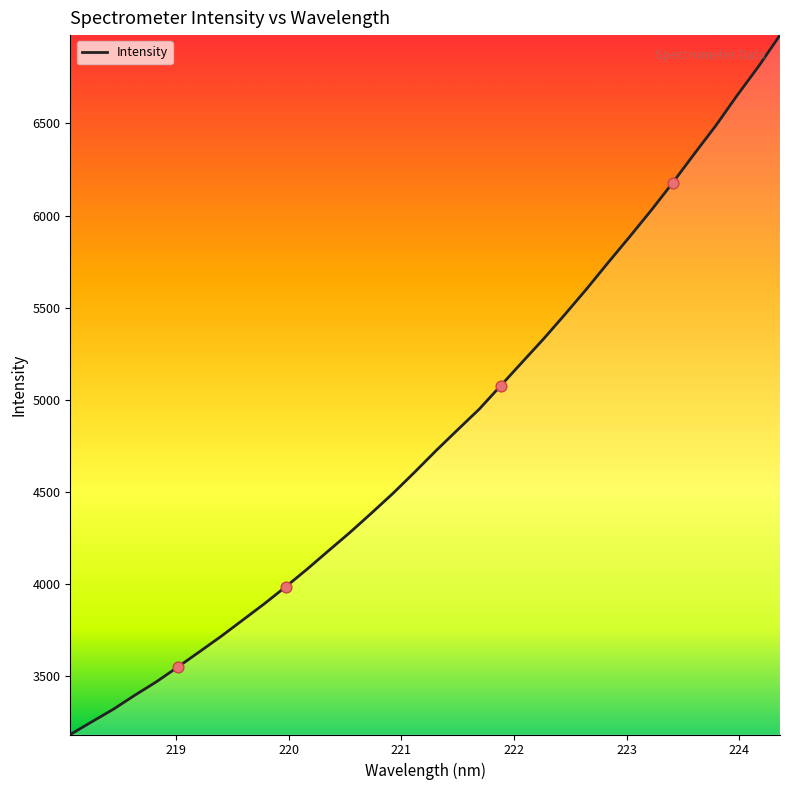

What is the difference between the maximum and minimum values?

3794.4